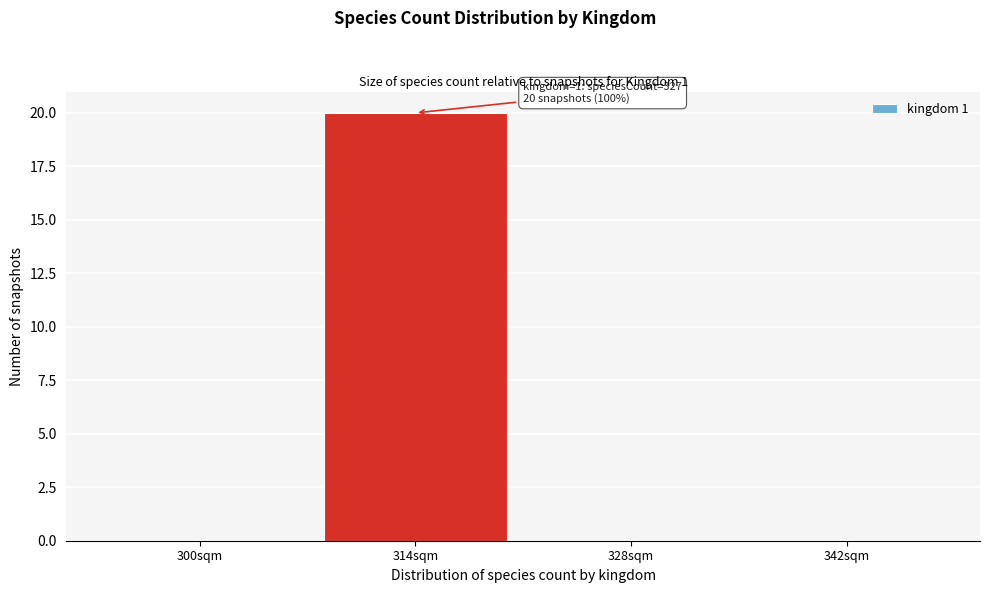

Reading right to left, transcribe all the data shown in this chart.

342sqm=0	328sqm=0	314sqm=20	300sqm=0